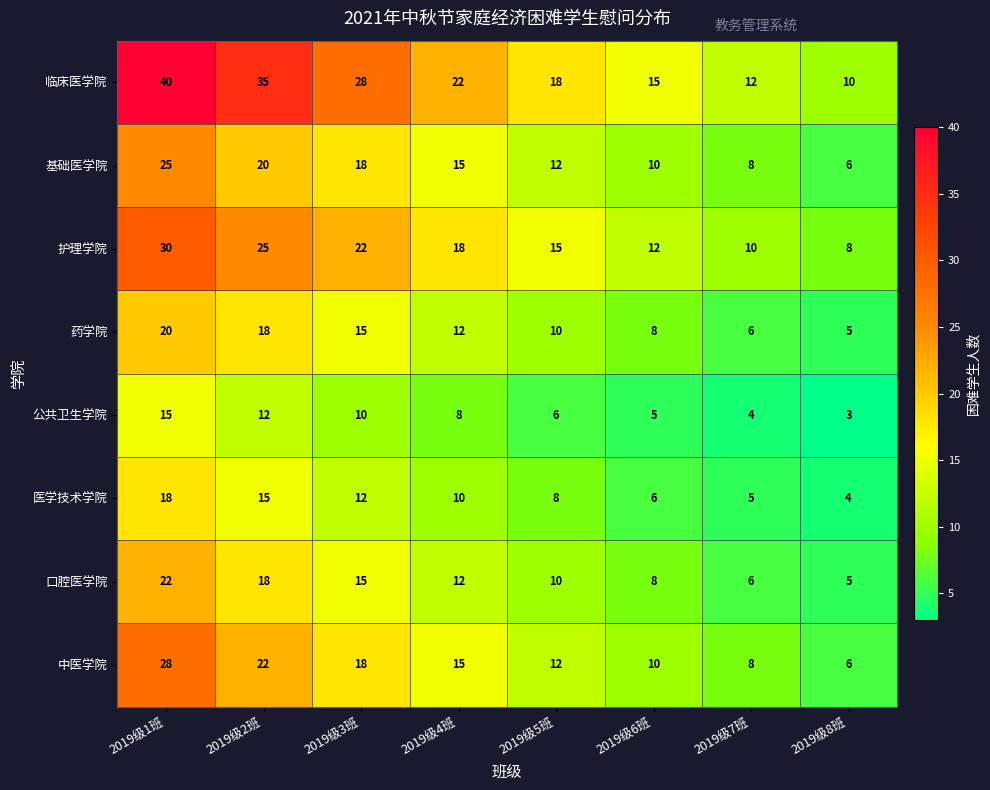

Is the value of 医学技术学院 at 2019级6班 greater than the value of 中医学院 at 2019级3班?

No